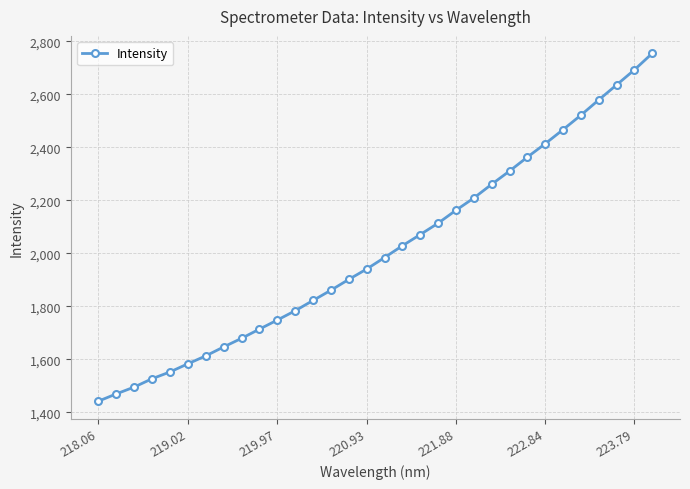

Reading left to right, transcribe all the data shown in this chart.

1442.7	1470.1	1495.8	1527.2	1552.8	1583.6	1613.3	1647.1	1679.5	1714.1	1748.3	1783.5	1822.3	1860.9	1901.6	1940.7	1984.0	2028.6	2070.7	2113.6	2162.5	2208.6	2260.4	2310.3	2362.8	2413.4	2466.6	2521.1	2578.7	2635.2	2692.2	2754.4